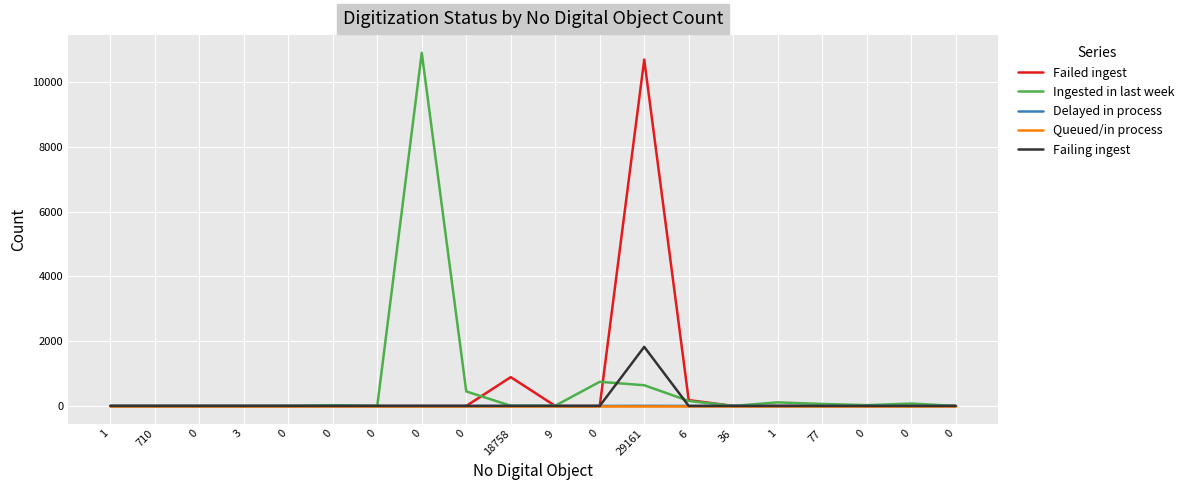

True or false: Queued/in process and Ingested in last week intersect in this chart.

False